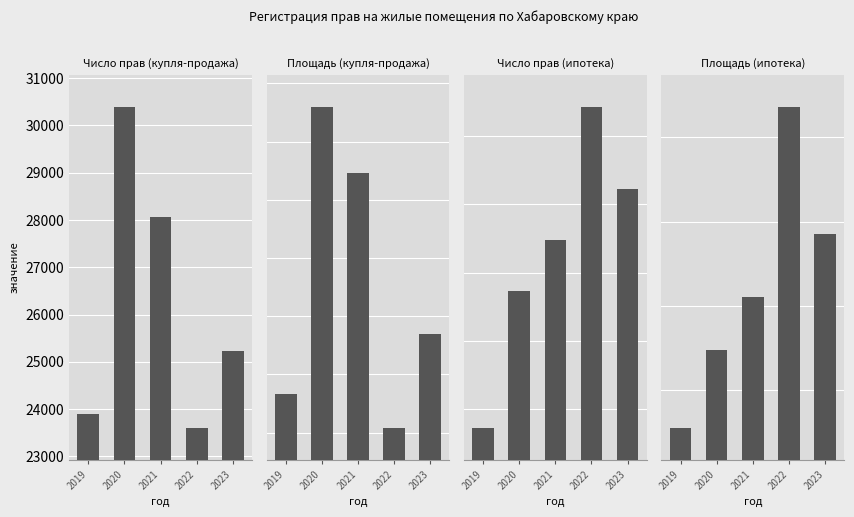

How many bars are there in total?

20